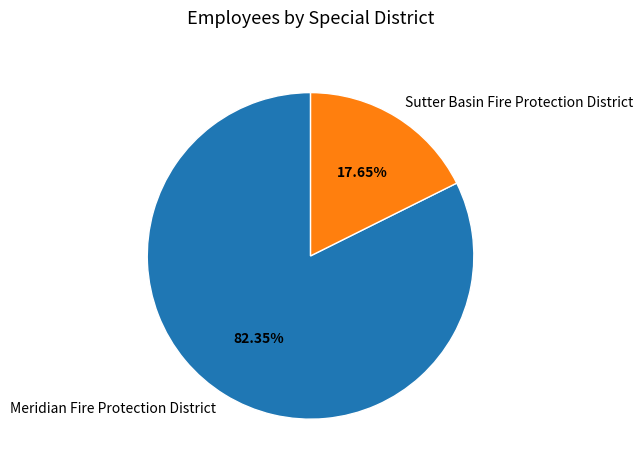

The Sutter Basin Fire Protection District slice represents 18% of the pie. True or false?

True